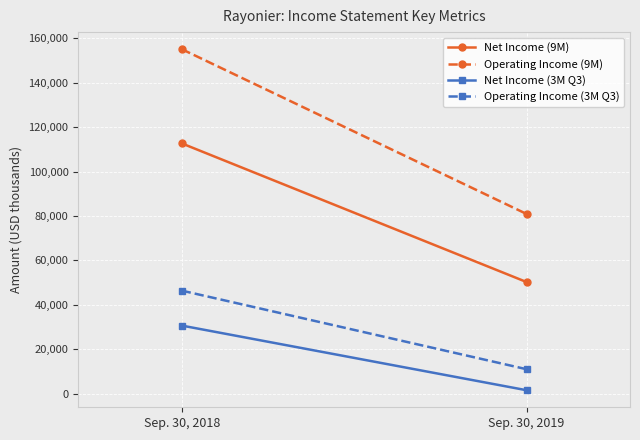

What is the sum of all Operating Income (9M) values?

235997